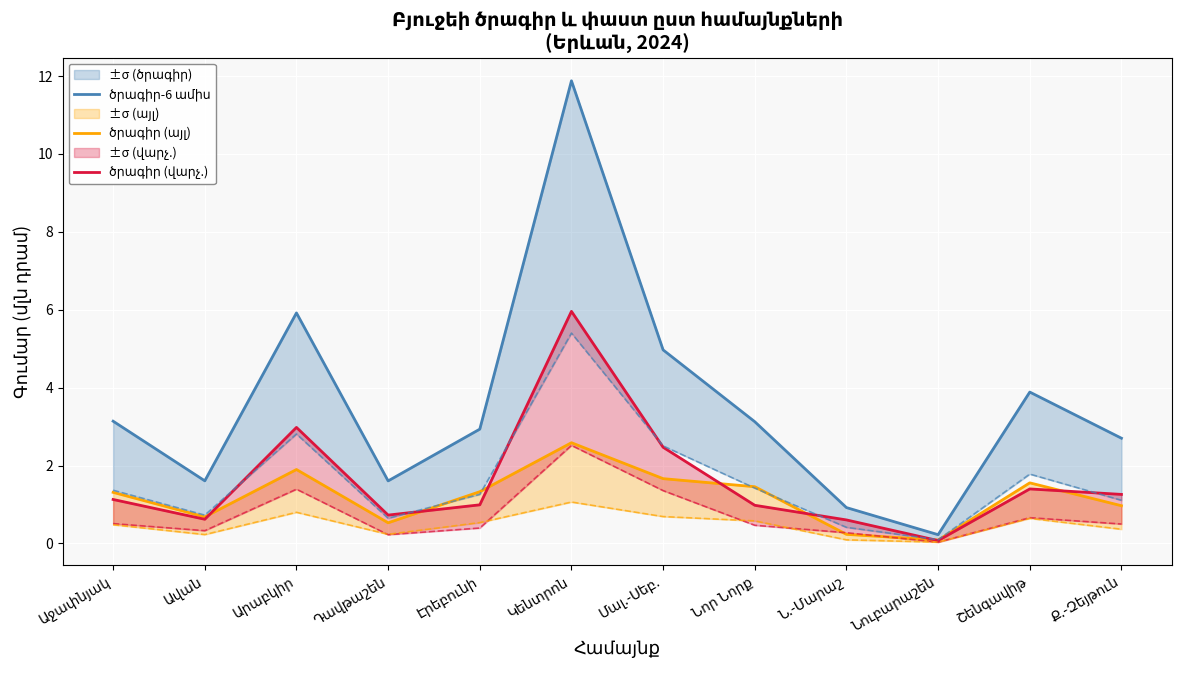

What is the label of the 6th point from the right?

Մալ.-Սեբ.